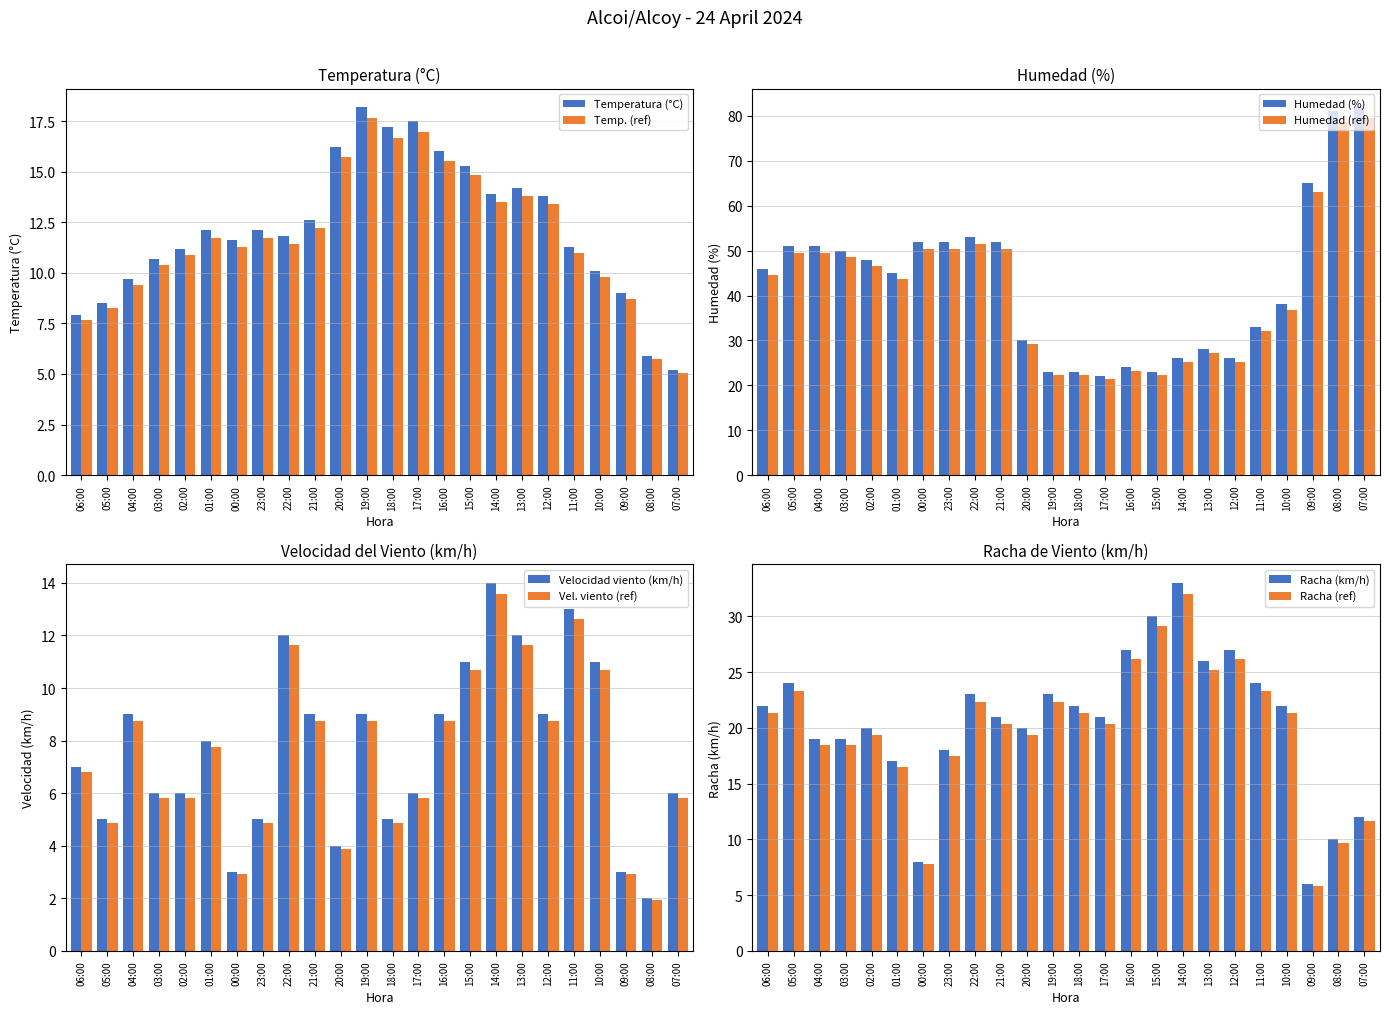

How many series are shown in this chart?

2